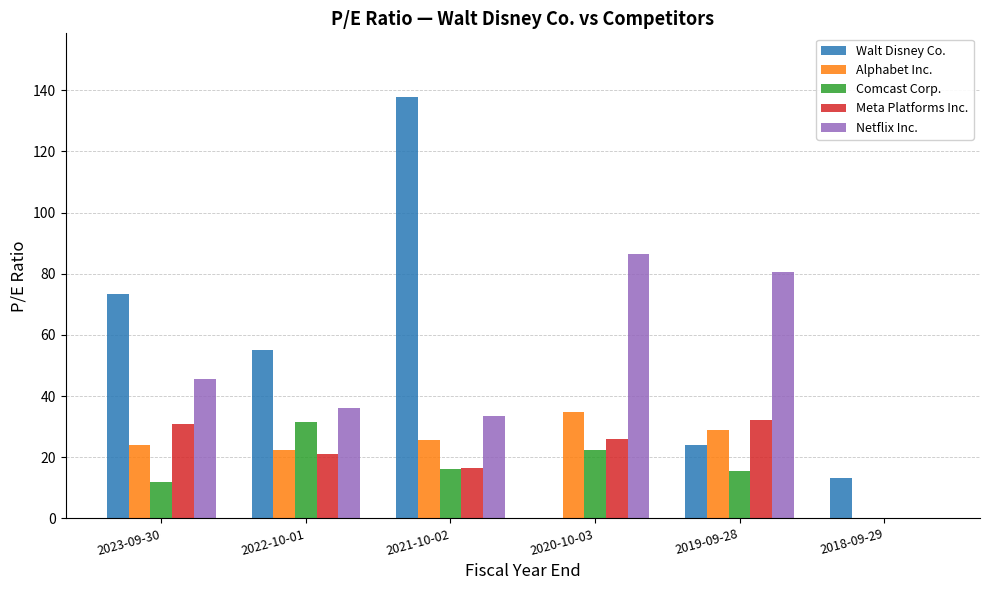

What is the highest value of the Comcast Corp. series?

31.4